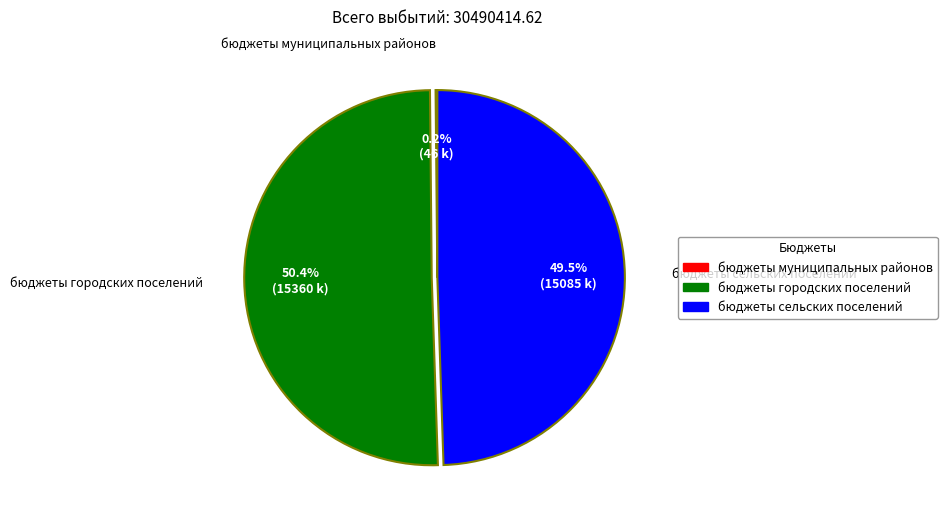

What is the largest slice in the pie chart?

бюджеты городских поселений